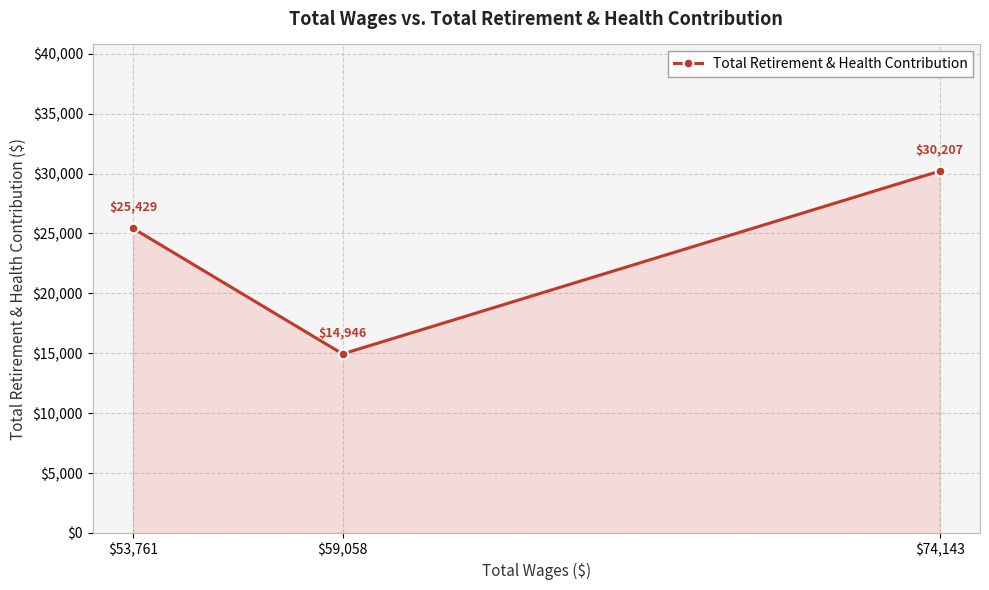

List the labels in order of value, largest first.

$74,143, $53,761, $59,058